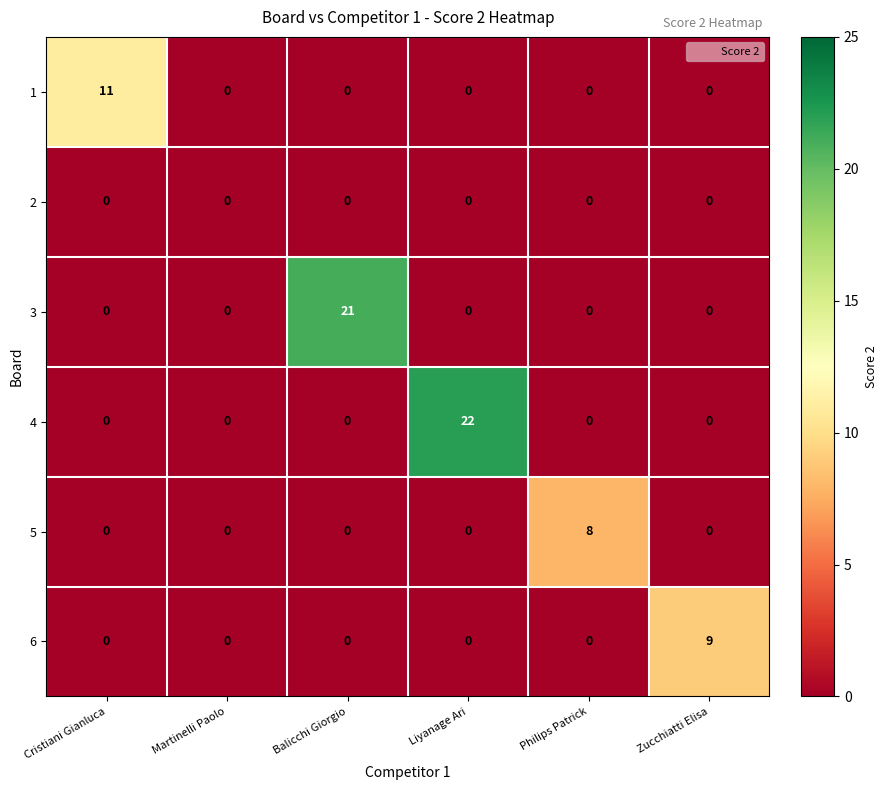

Between Cristiani Gianluca and Philips Patrick, which series saw the biggest shift?

1